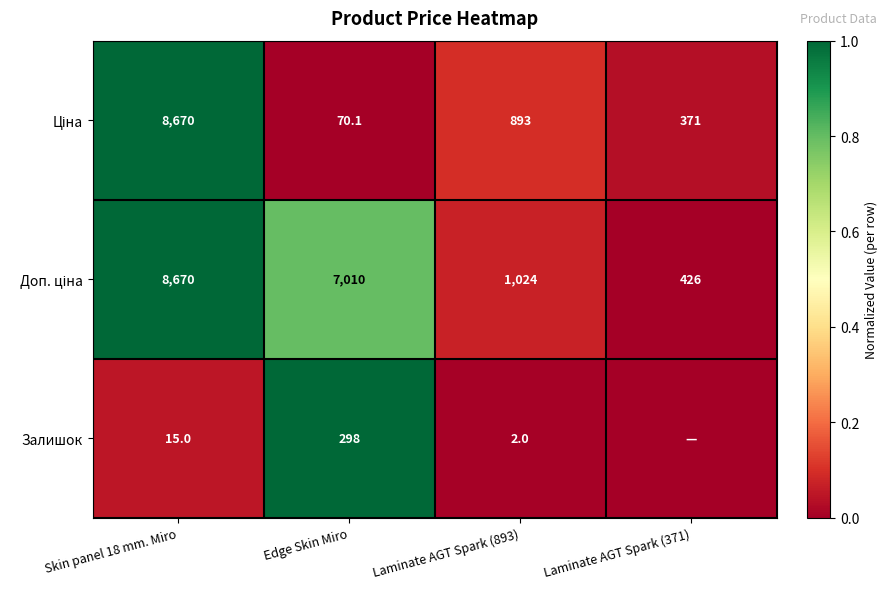

What is the difference between the highest and lowest values at Skin panel 18 mm. Miro?

8655.0